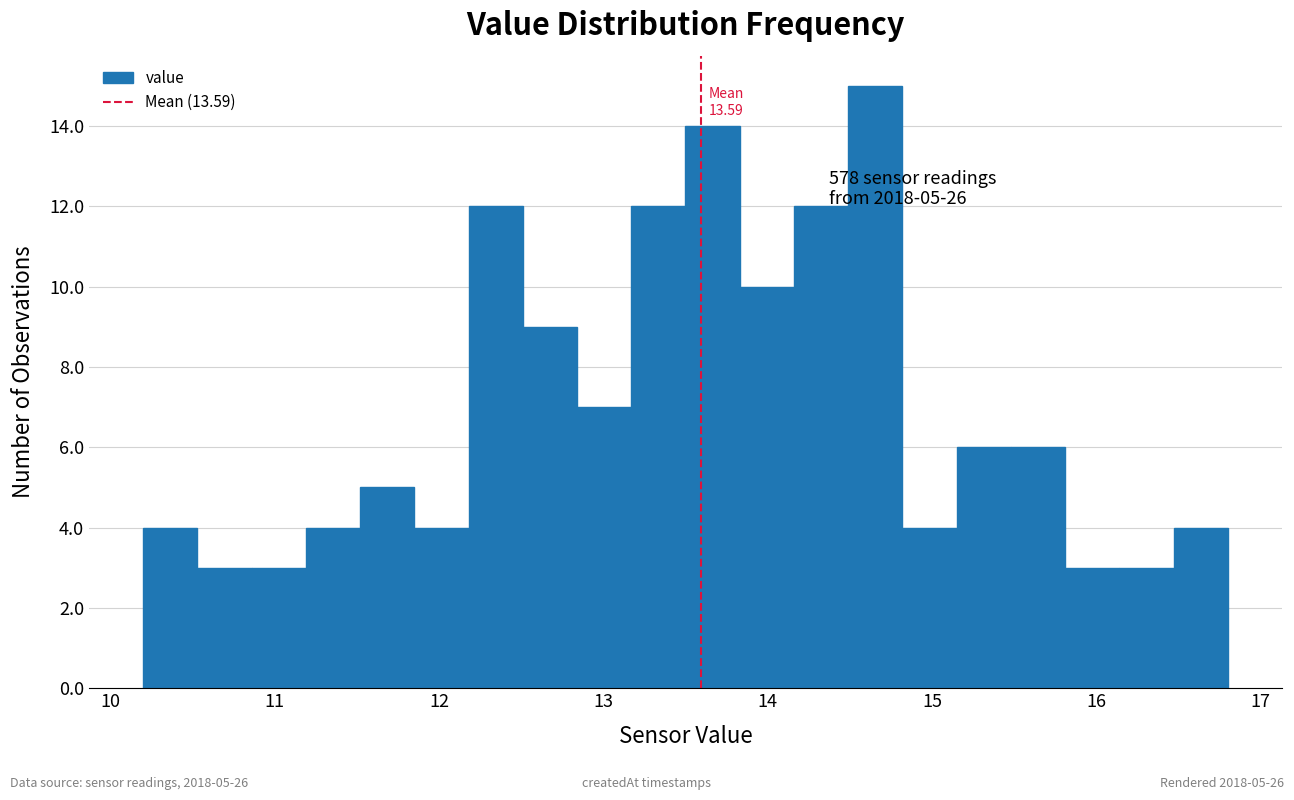

Around what value on the x-axis is the tallest bar? Give the approximate position of its centre, as read against the axis.

14.7